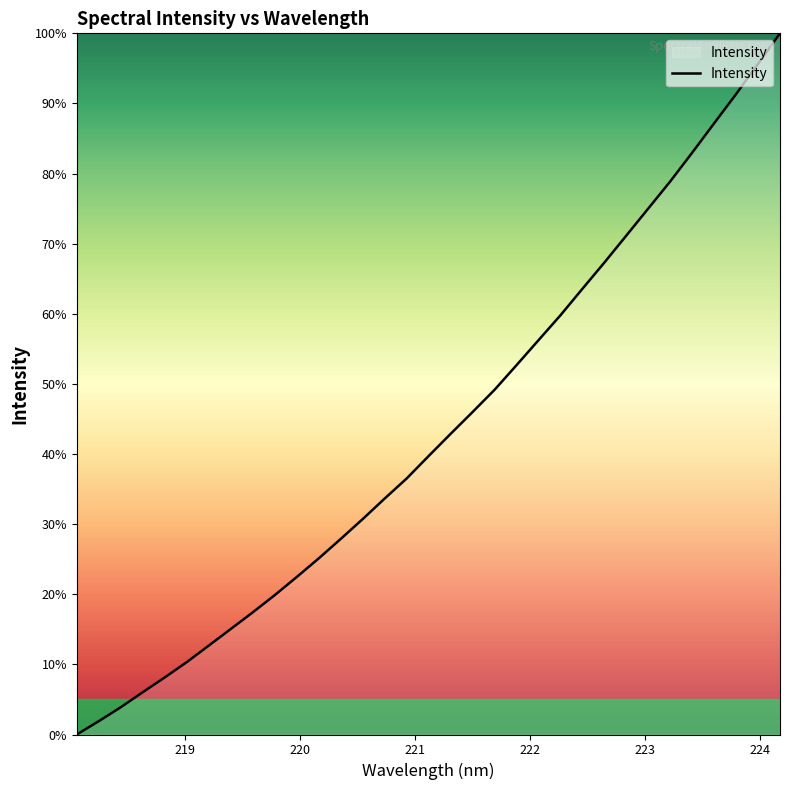

What is the maximum value shown in the chart?

100.0